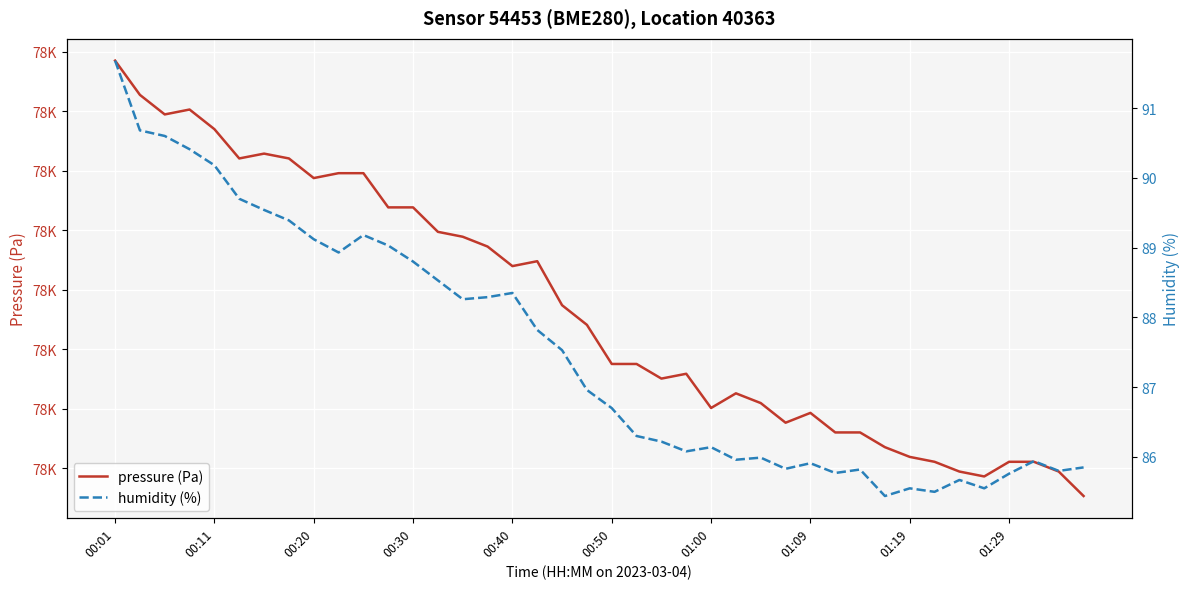

What is the difference between the second highest and minimum values in the pressure (Pa) series?

168.6